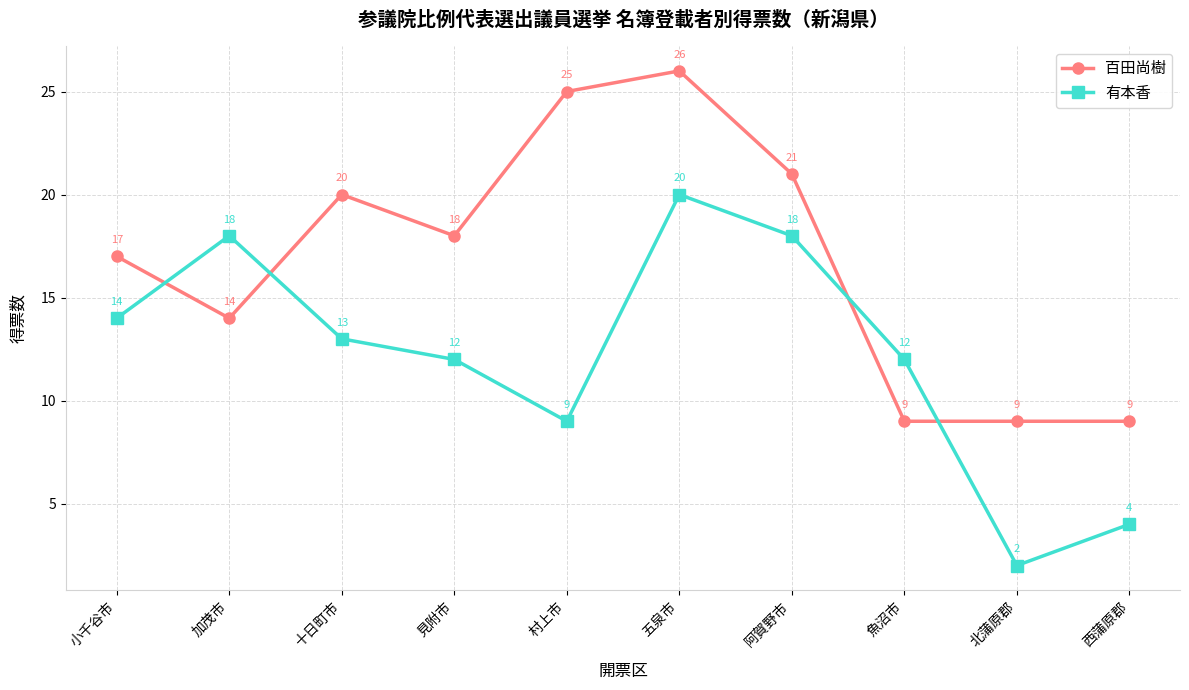

What is the difference between the highest and lowest values at 西蒲原郡?

5